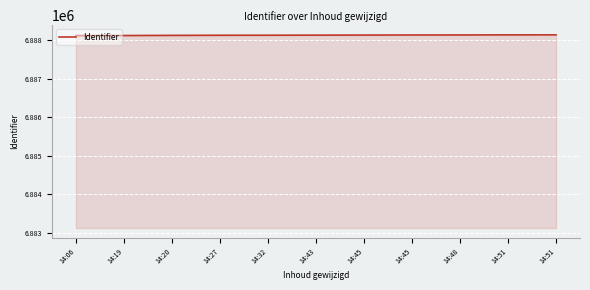

At which label is the value closest to 6888132?

14:32